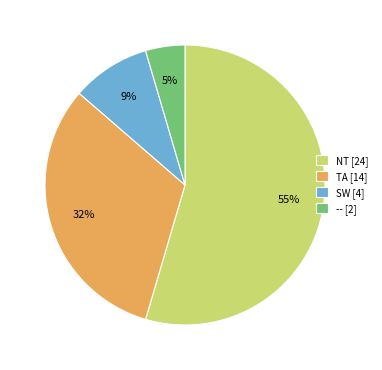

To the nearest percent, what percentage of the pie is TA [14]?

32%